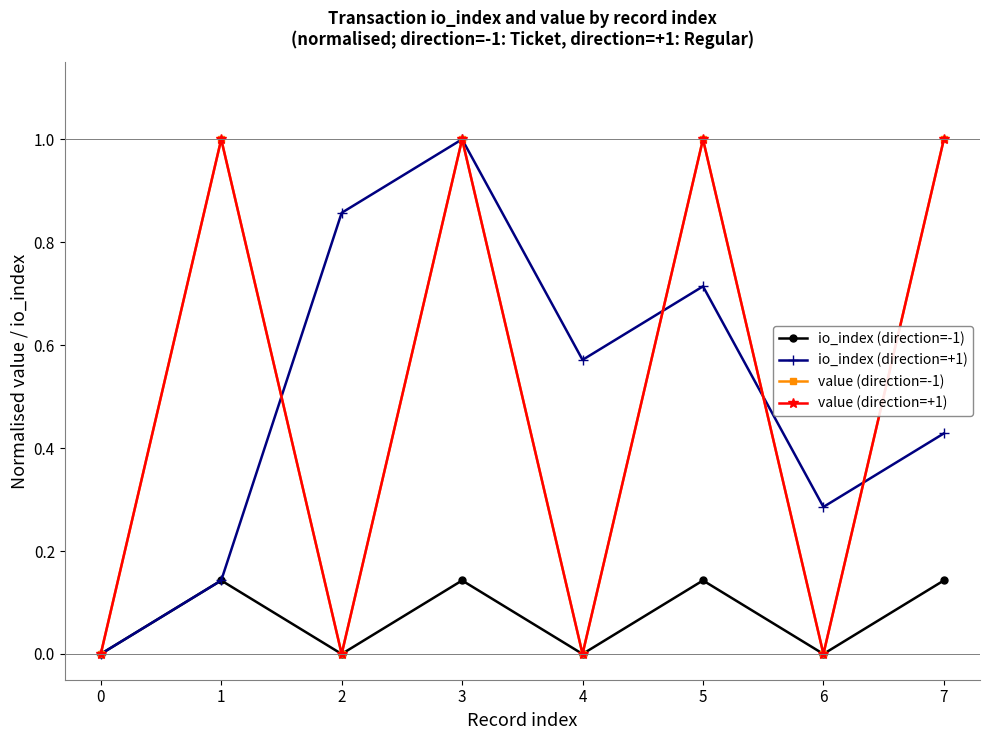

What is the sum of the value (direction=+1) values at 5 and 0?

1.0